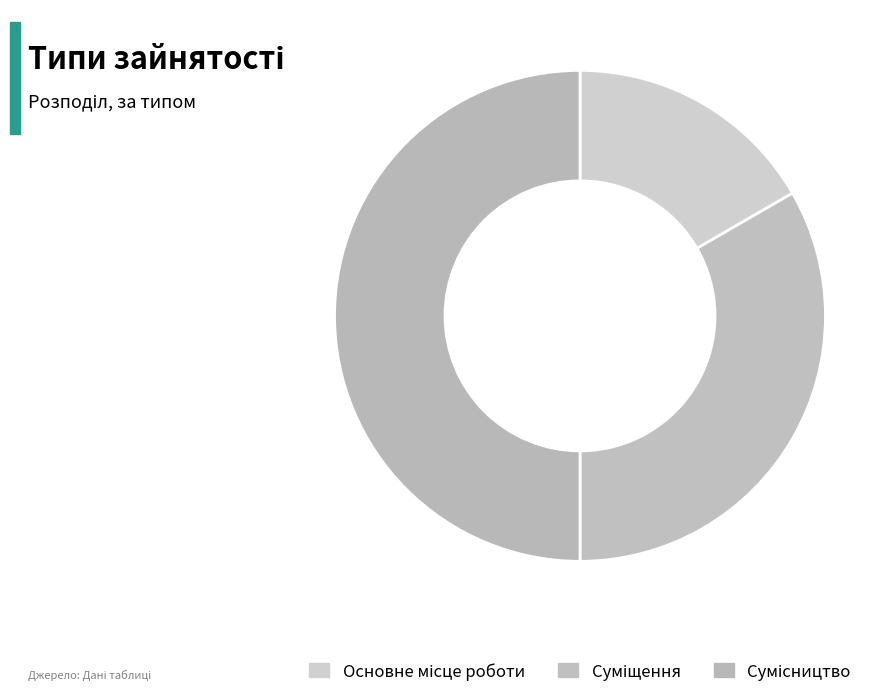

How many slices are in this pie chart?

3